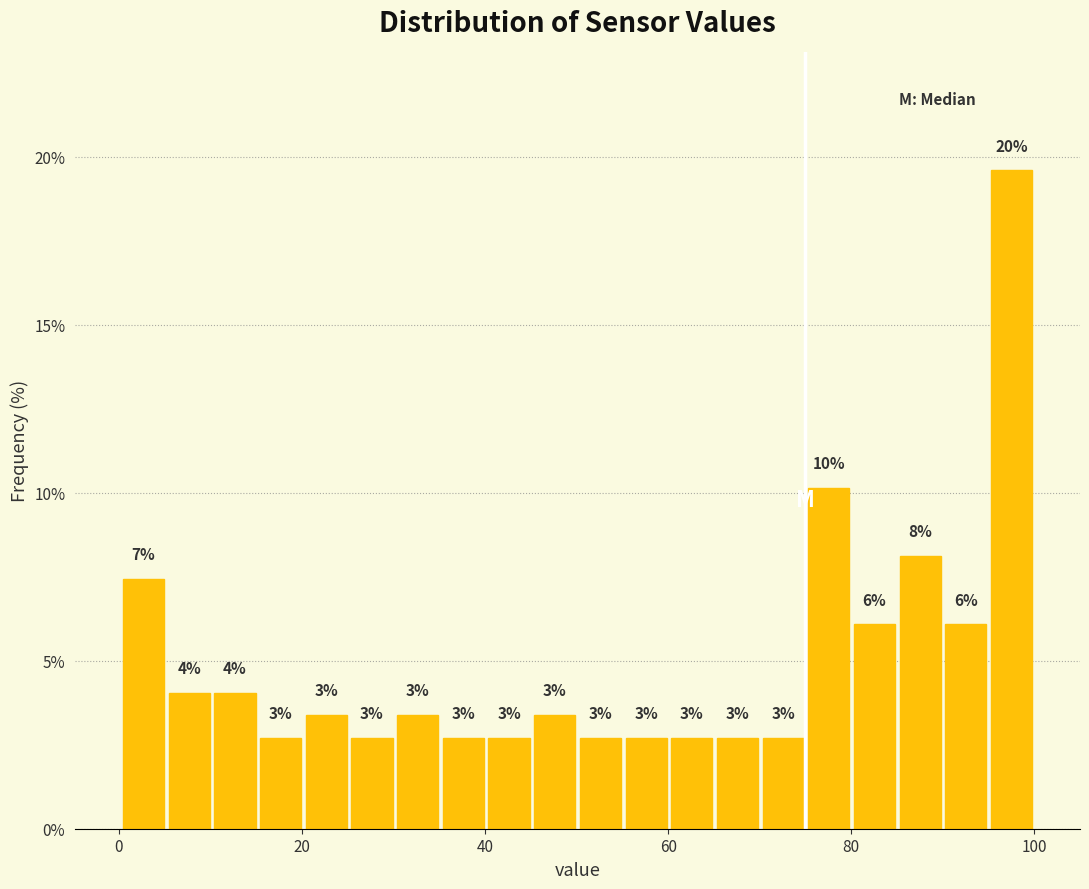

Read against the x-axis, roughly where is the centre of the tallest bar?

98